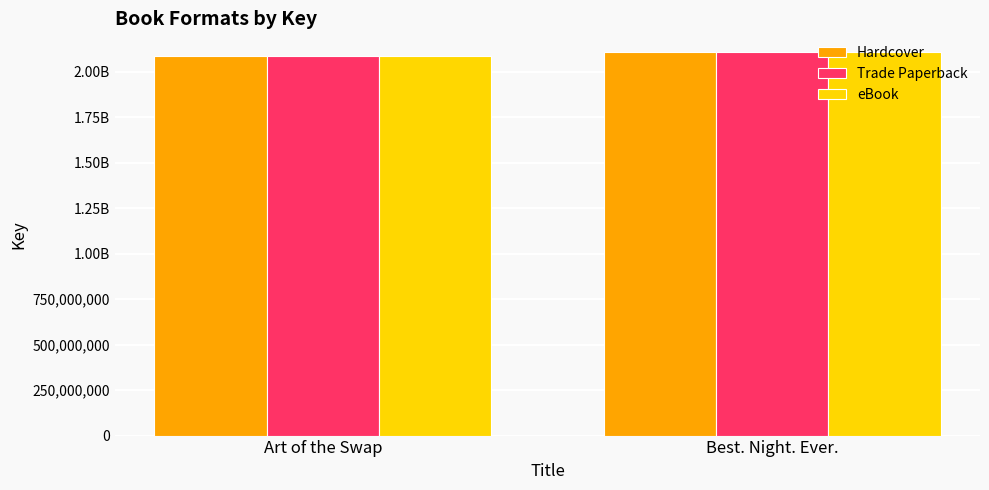

Which series has the largest total across all categories?

Hardcover